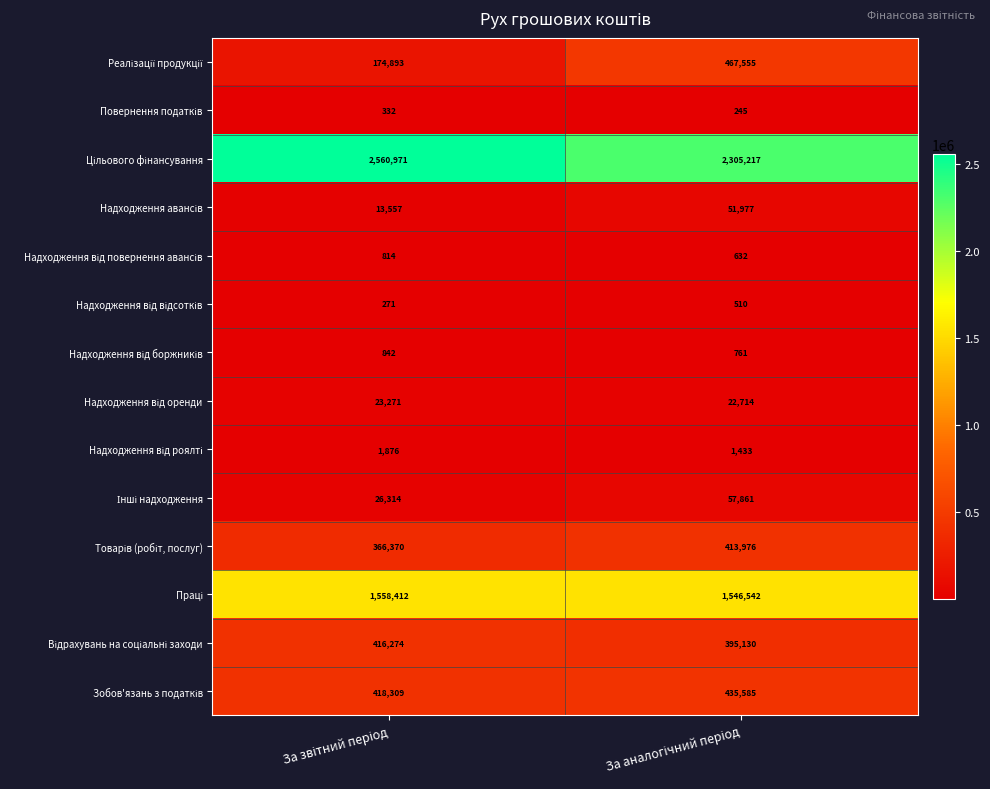

What is the smallest value displayed?

245